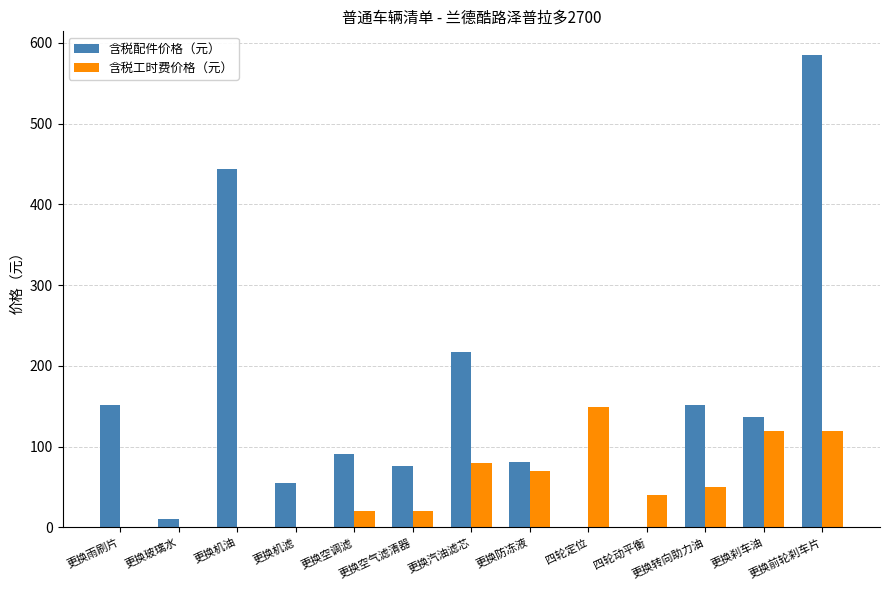

Does the chart contain stacked bars?

No